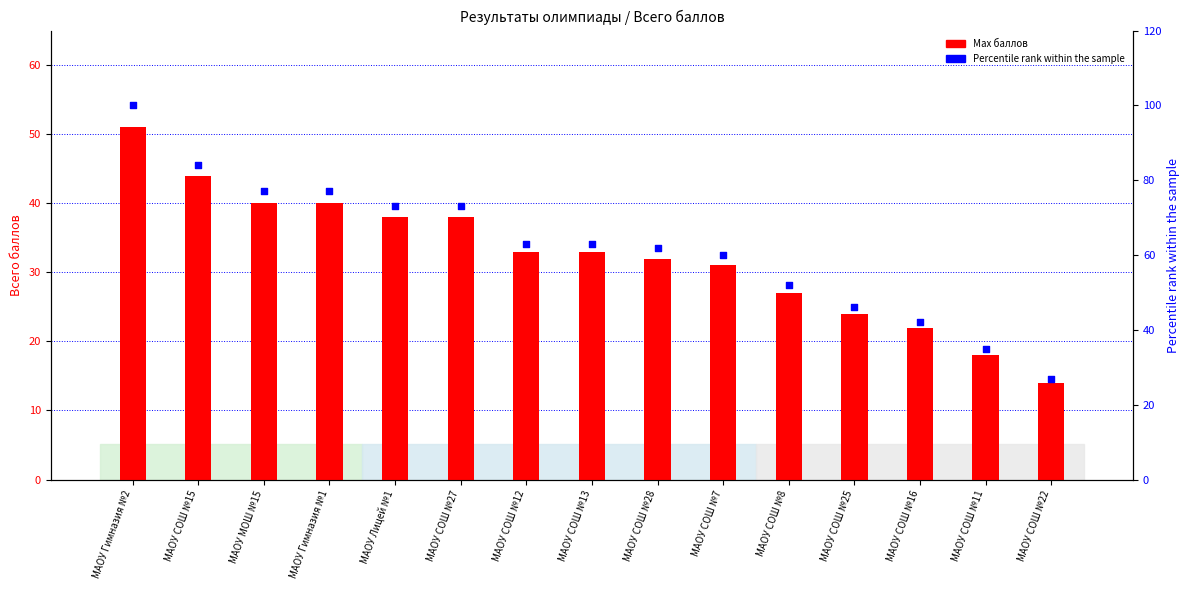

What is the total value across all series at МАОУ Гимназия №1?

117